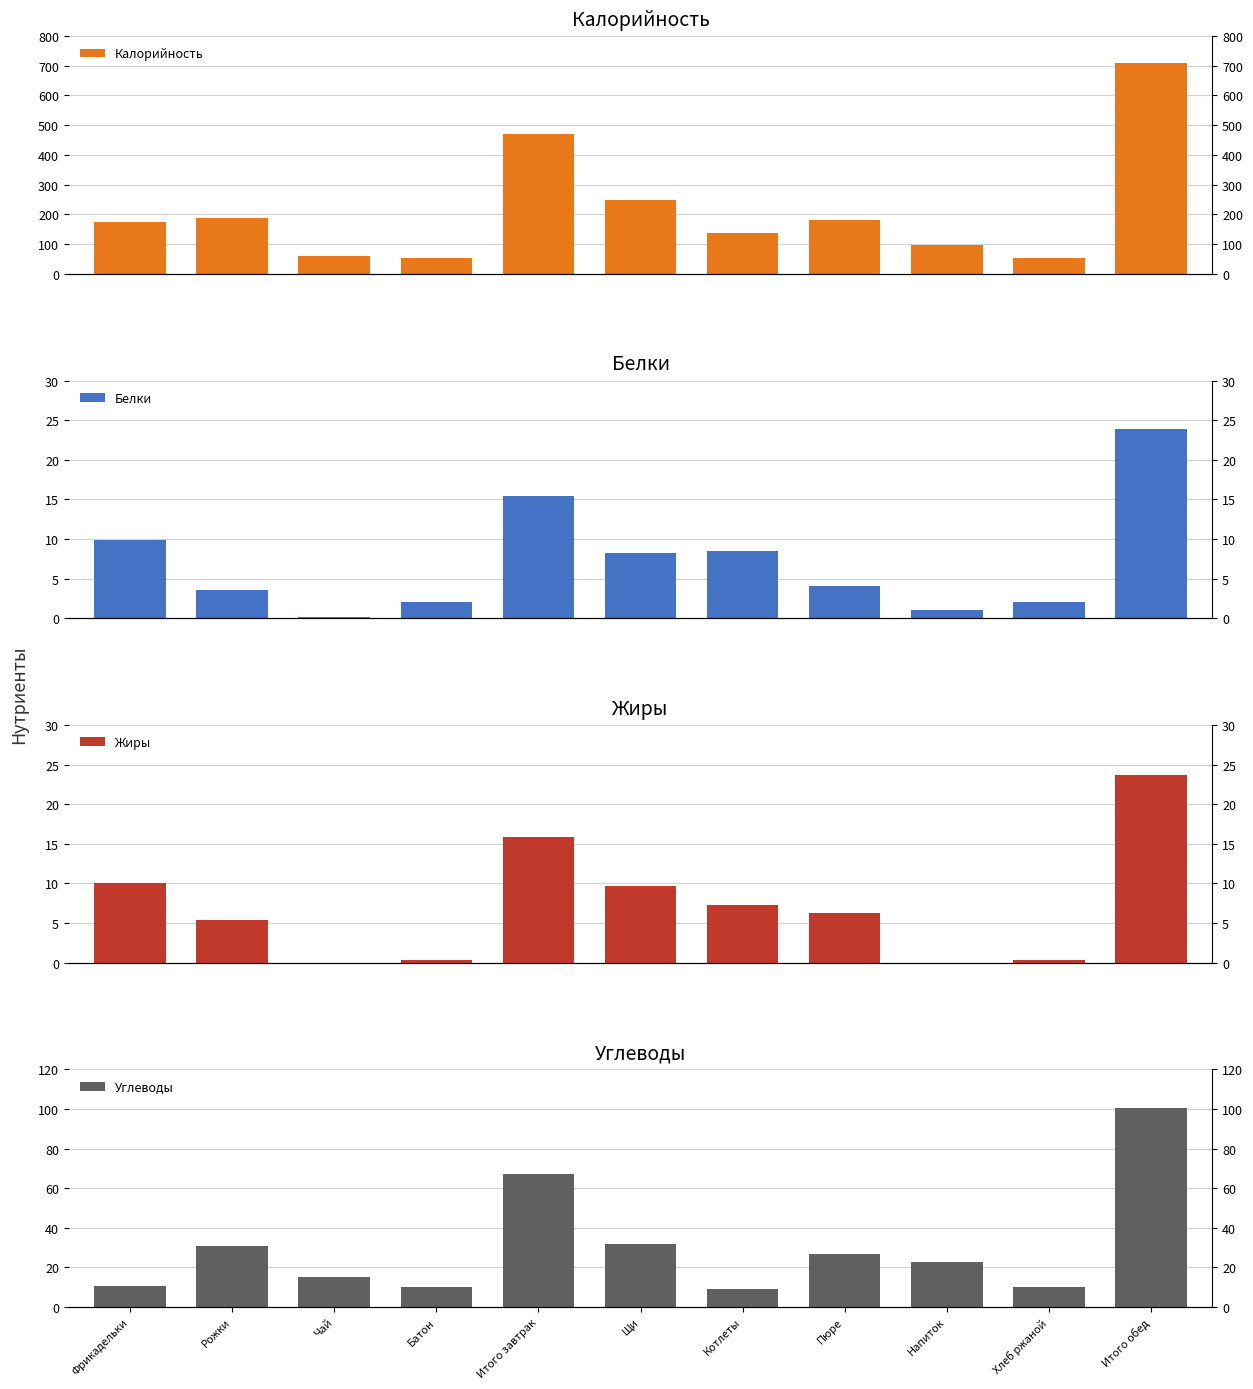

What is the difference between the highest and lowest values at Котлеты?

128.0